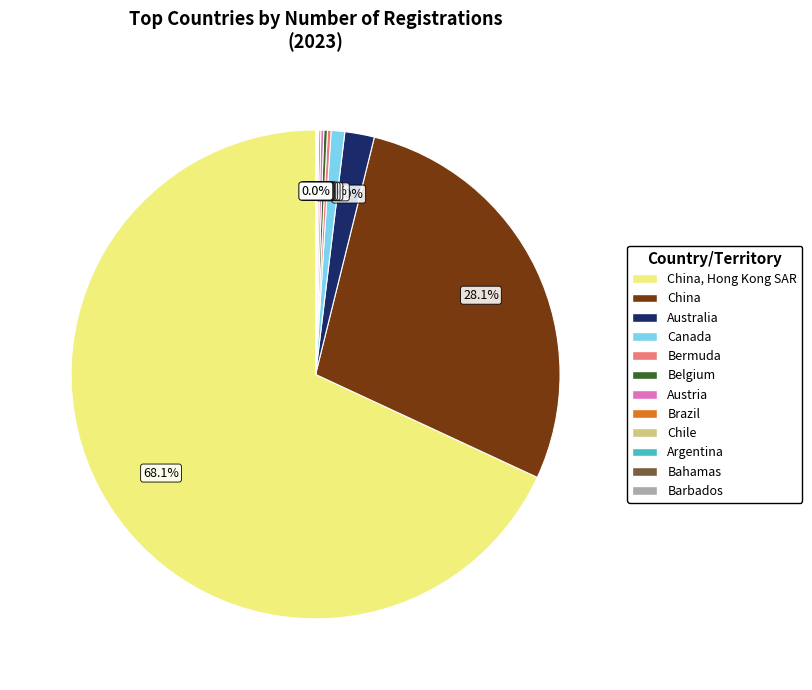

Does China, Hong Kong SAR represent more than half of the total?

Yes